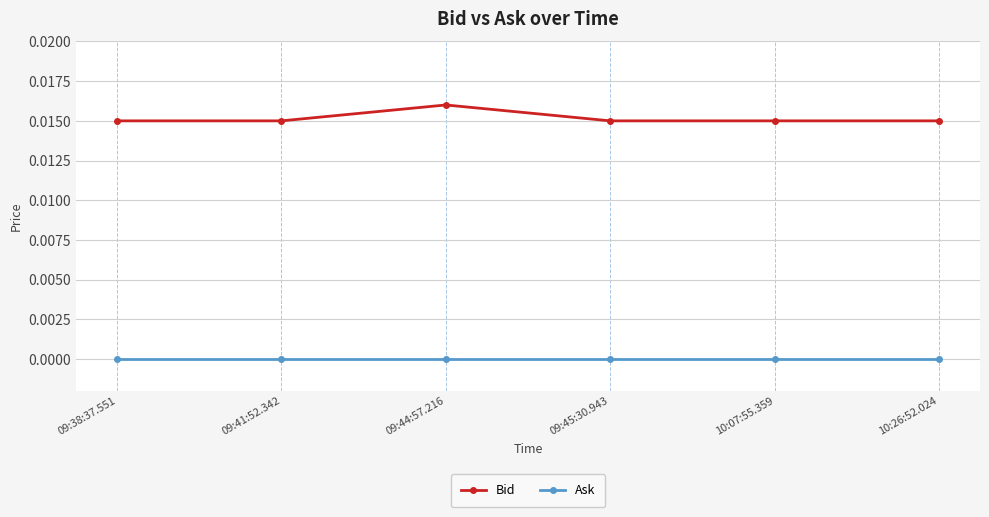

True or false: Ask has a value of 0.0 at 10:26:52.024.

True